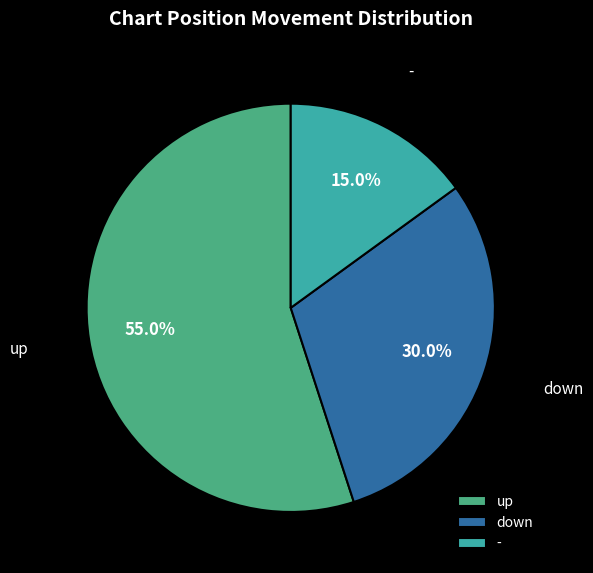

What percentage is the - slice, to the nearest percent?

15%